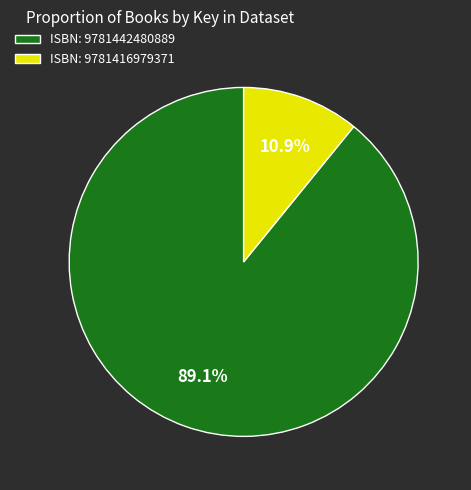

What is the ratio of the value at ISBN: 9781442480889 to the value at ISBN: 9781416979371?

8.2